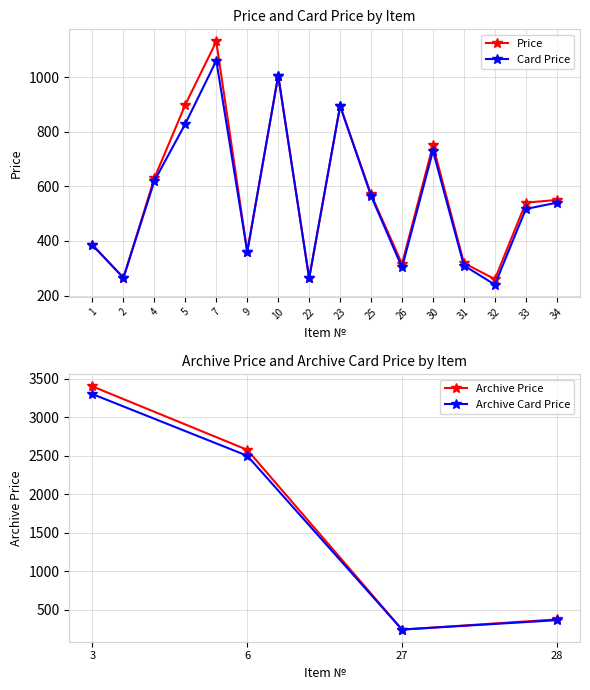

What is the total value across all series at 30?

1480